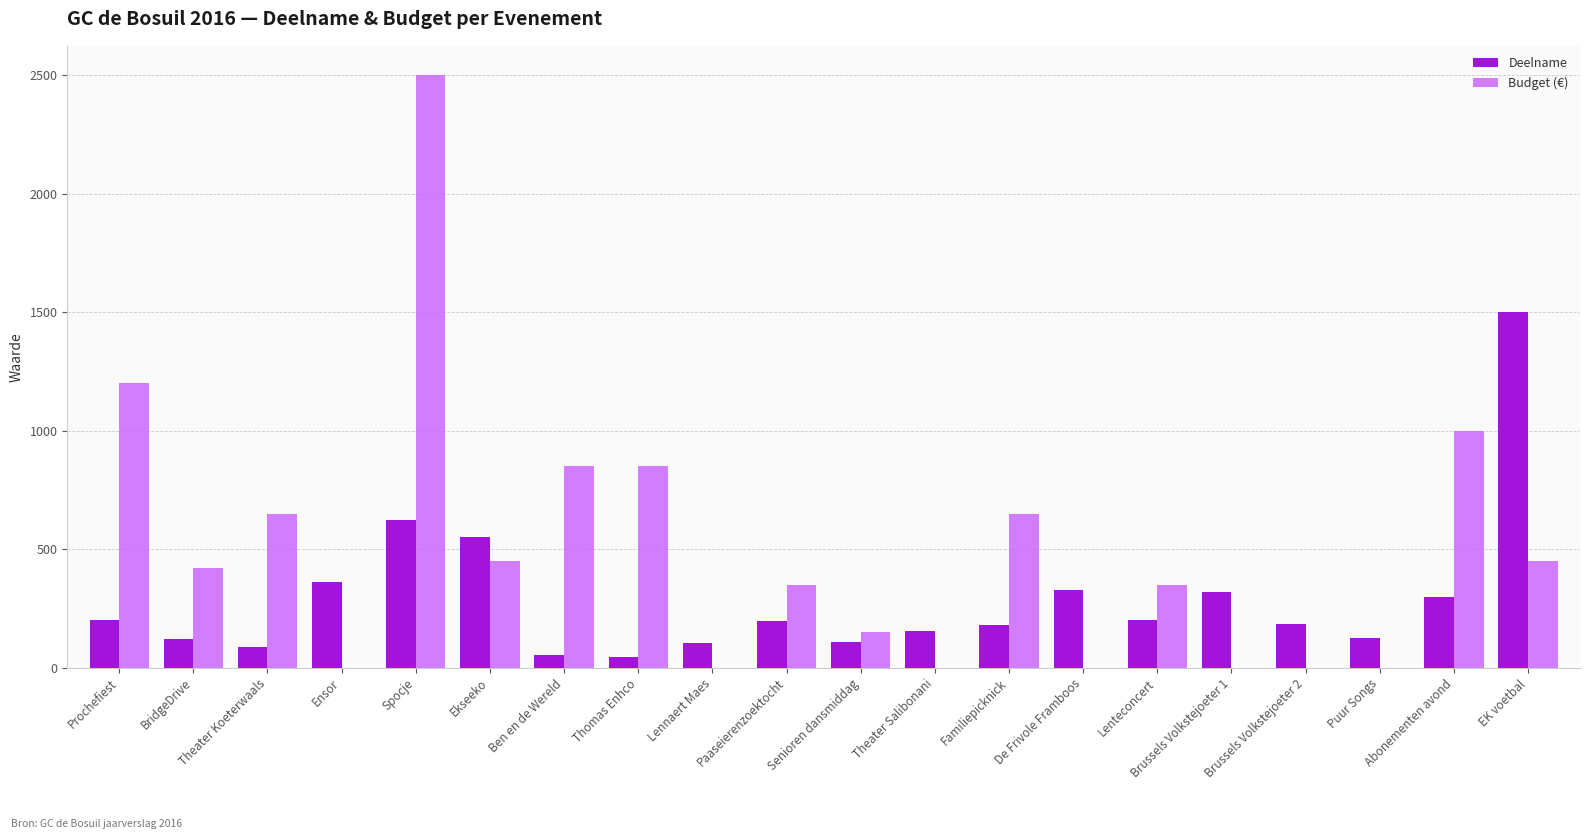

Is the value of Budget (€) at Thomas Enhco greater than the value of Deelname at Abonementen avond?

Yes